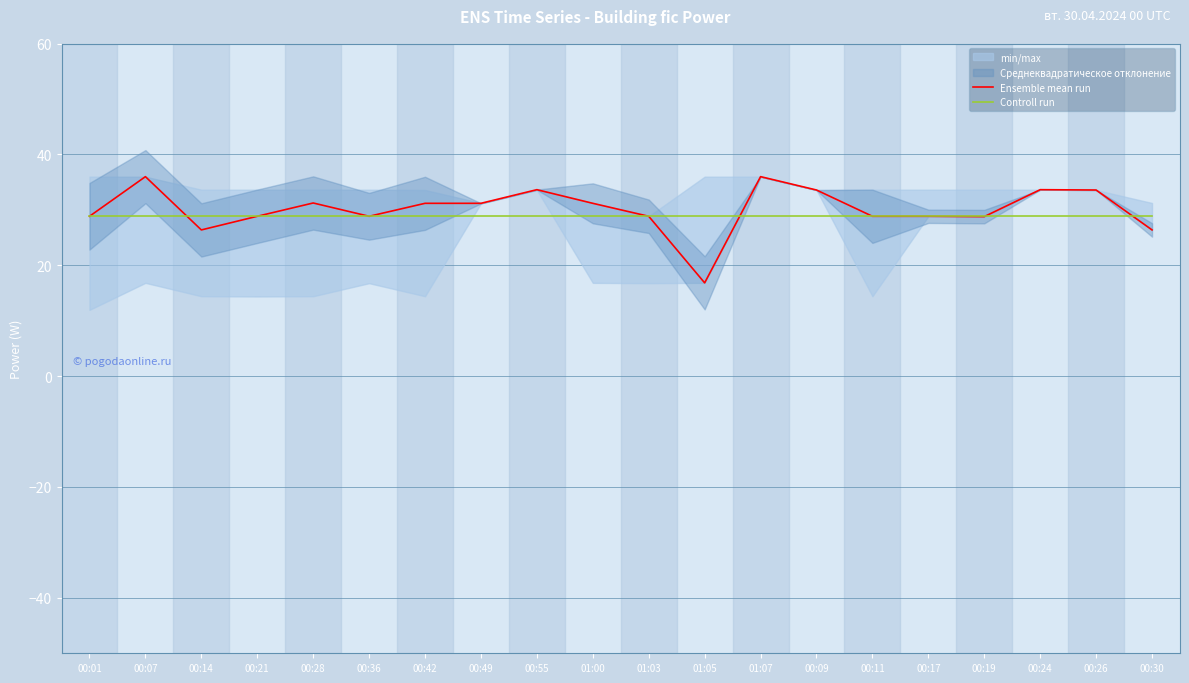

True or false: Controll run has more than 1 points higher than both neighbors.

False